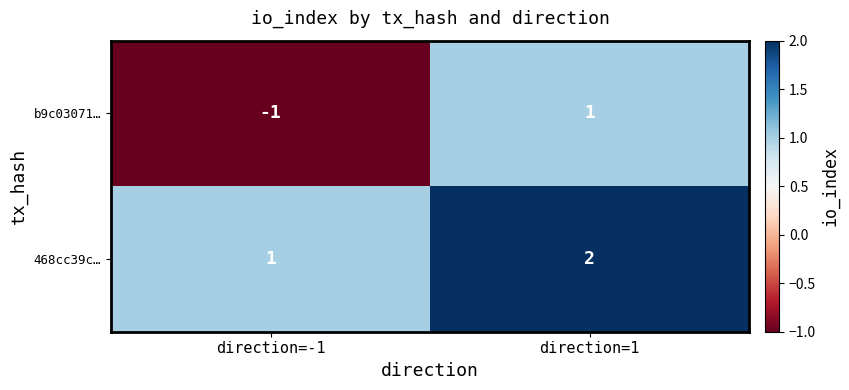

List the series in order of their peak value, highest first.

468cc39c…, b9c03071…